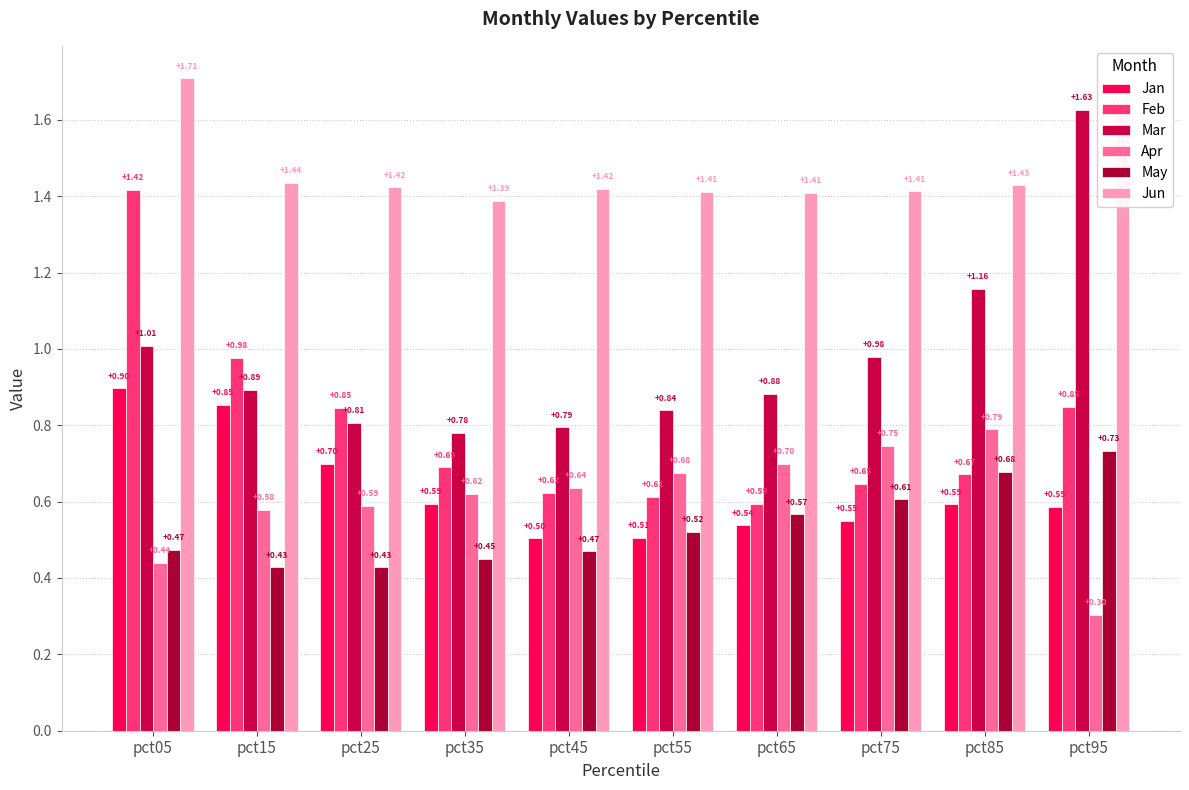

Count the Jan values in the range 0 to 1.

10